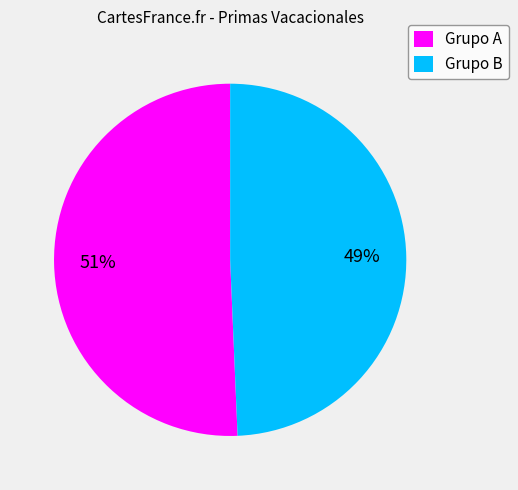

How many slices are in this pie chart?

2